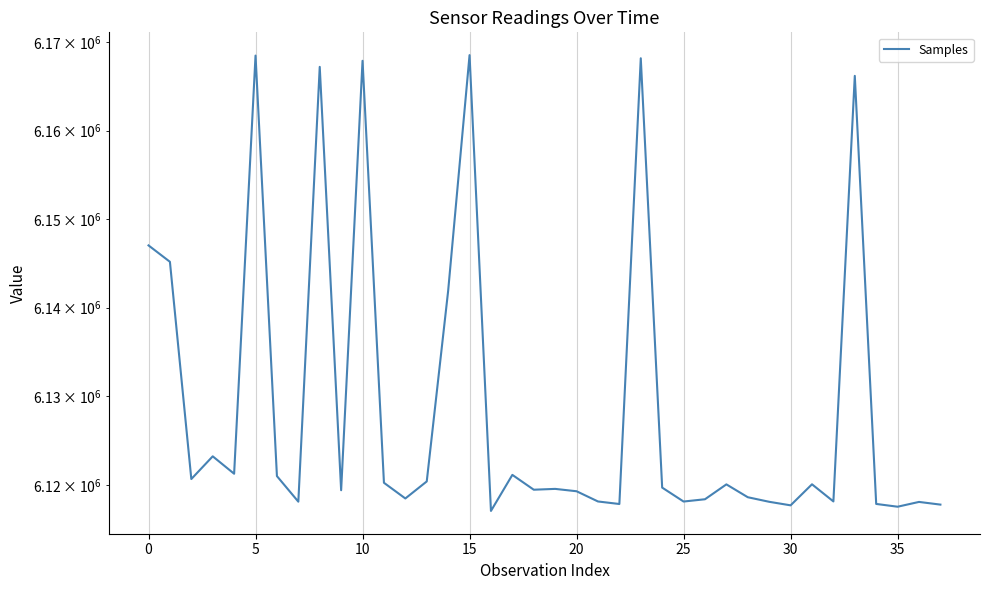

What is the label of the 12th point from the right?

26